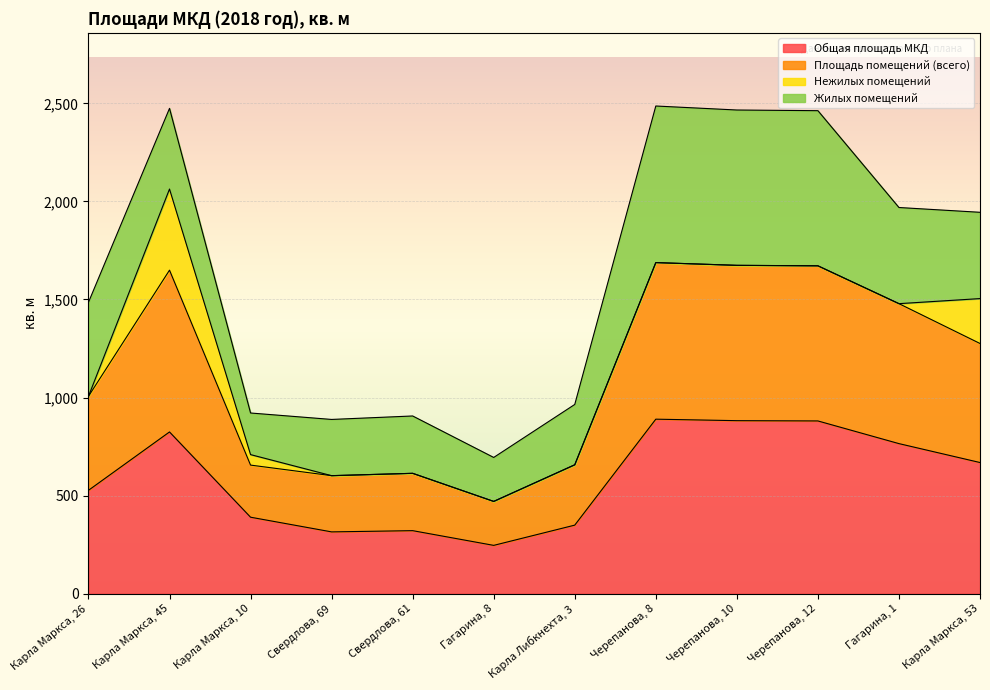

True or false: Общая площадь МКД and Площадь помещений (всего) cross at least once.

False